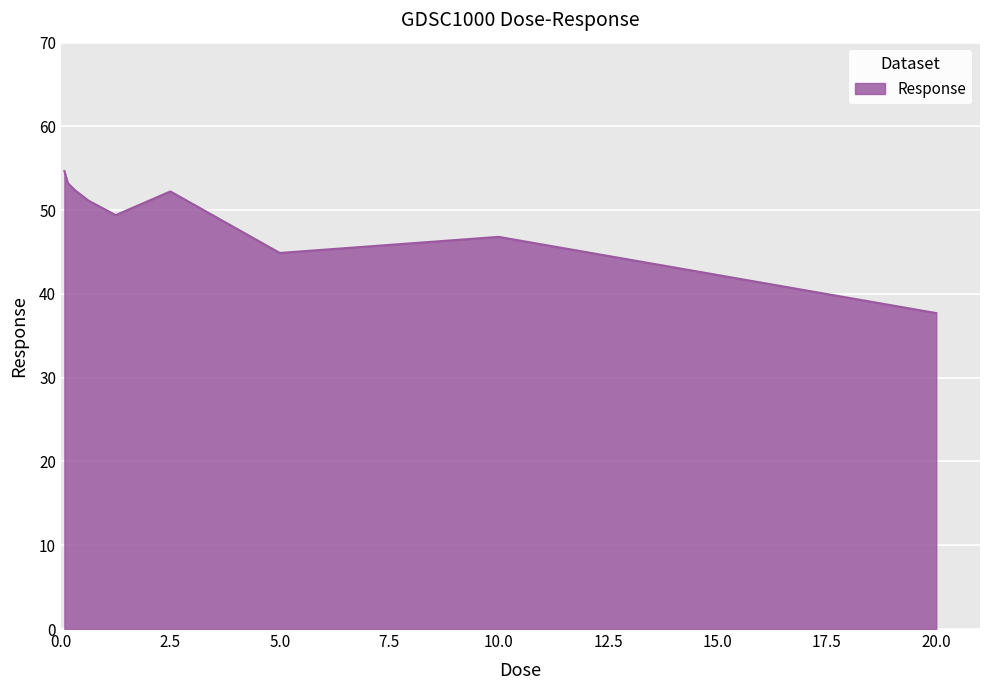

What is the smallest value displayed?

37.7